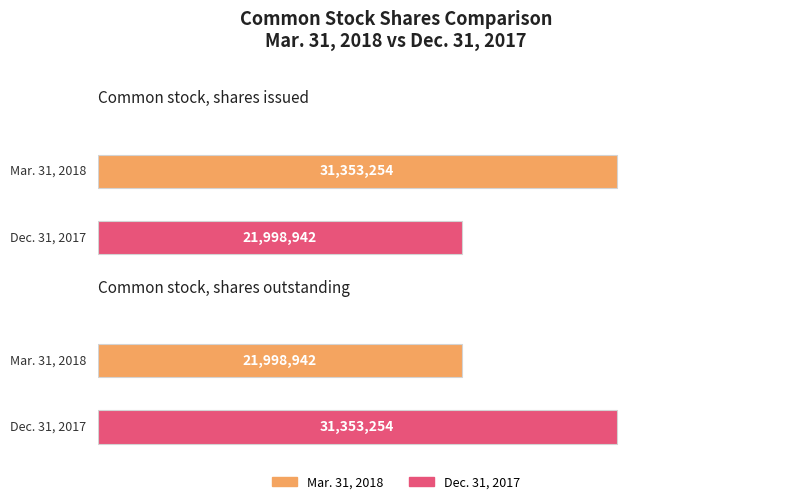

True or false: Dec. 31, 2017 has a value of 31353254 at Common stock, shares outstanding.

True